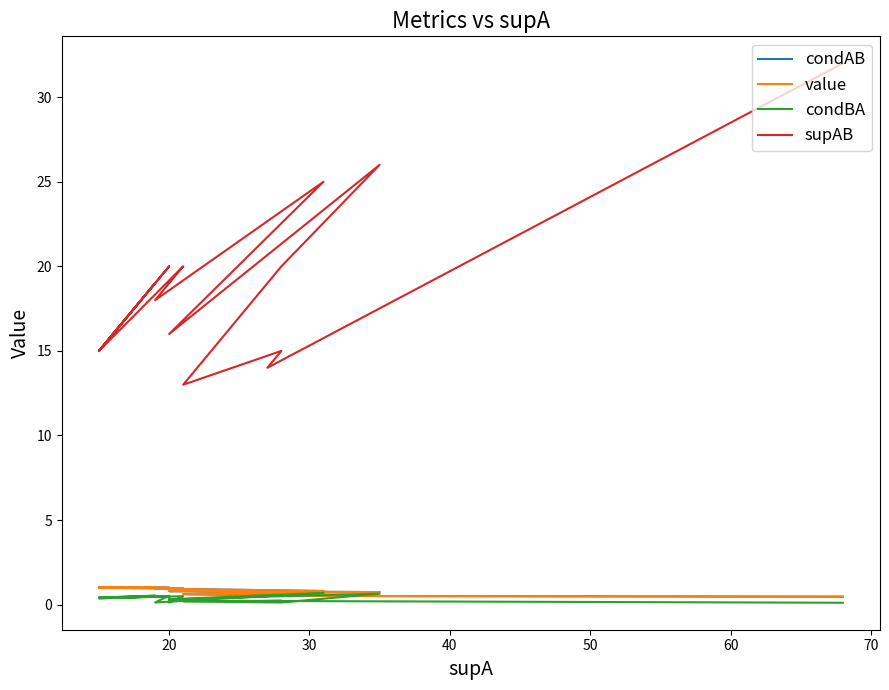

At how many categories does at least one series exceed 31?

1